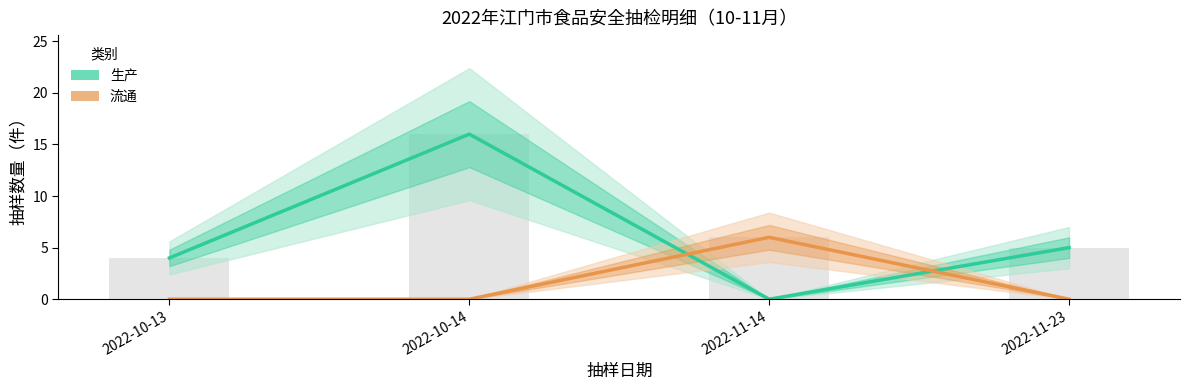

Between 2022-10-14 and 2022-11-23, which series saw the biggest shift?

生产